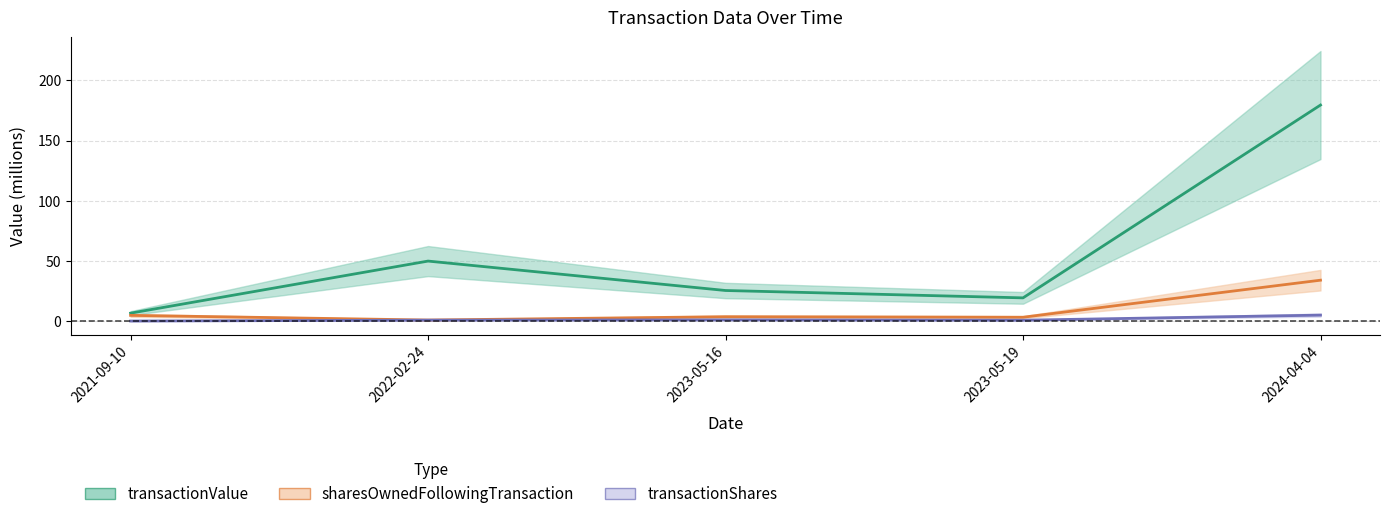

At 2022-02-24, list the series in order from smallest to largest.

transactionShares, sharesOwnedFollowingTransaction, transactionValue